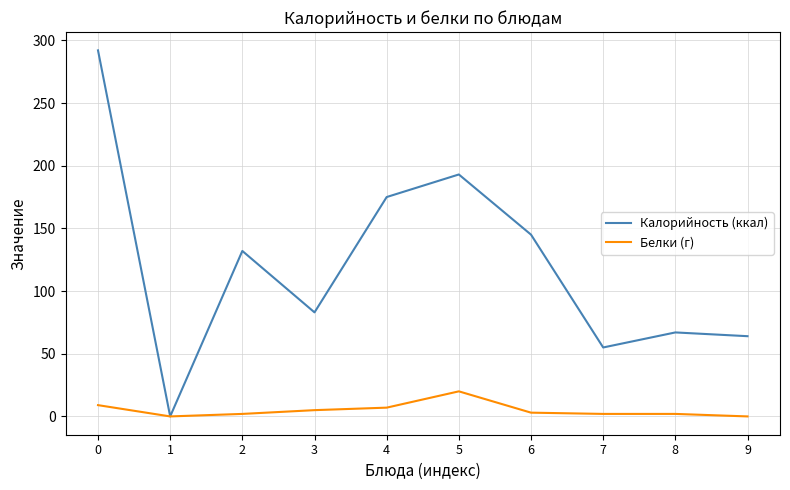

Rank the categories by Калорийность (ккал) value from highest to lowest.

0, 5, 4, 6, 2, 3, 8, 9, 7, 1